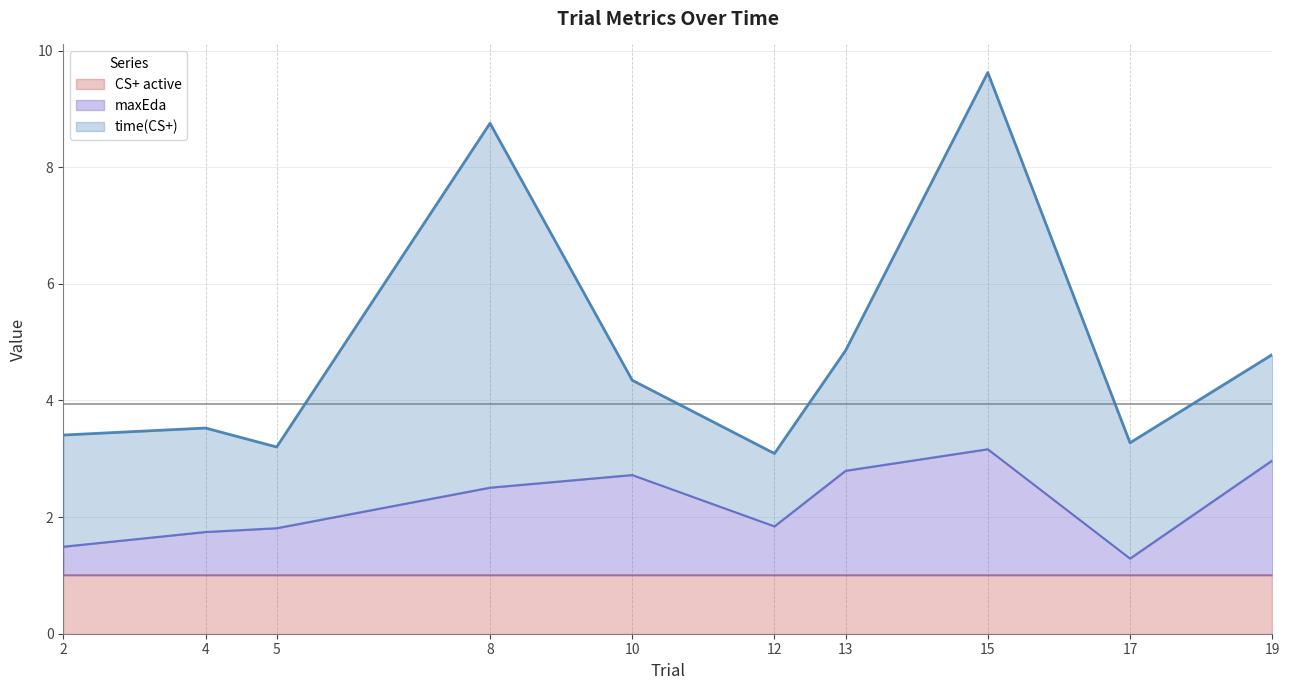

What is the difference between the maxEda values at 4 and 19?

1.2